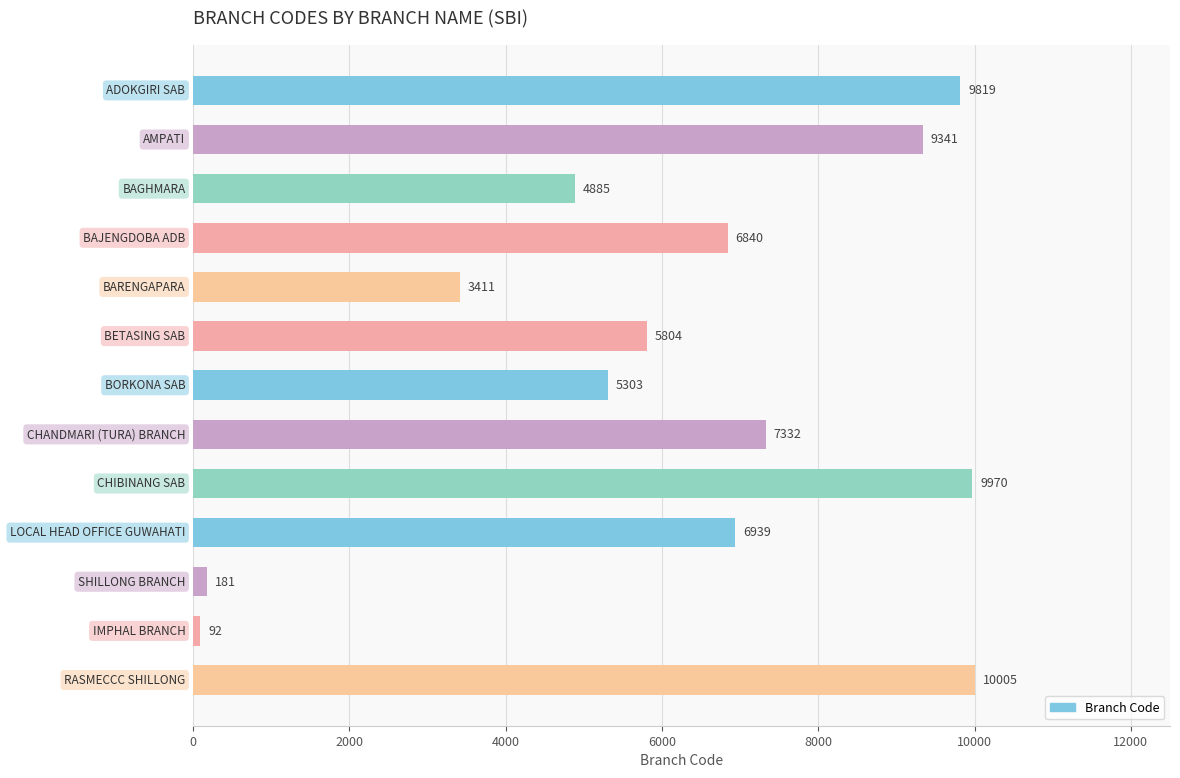

What is the smallest value displayed?

92